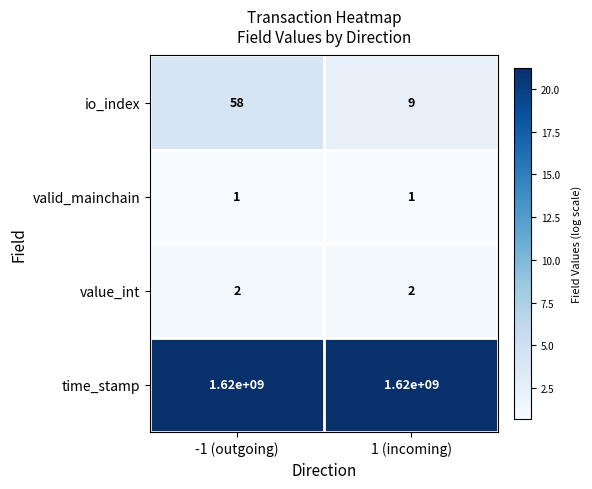

What is the smallest value displayed?

1